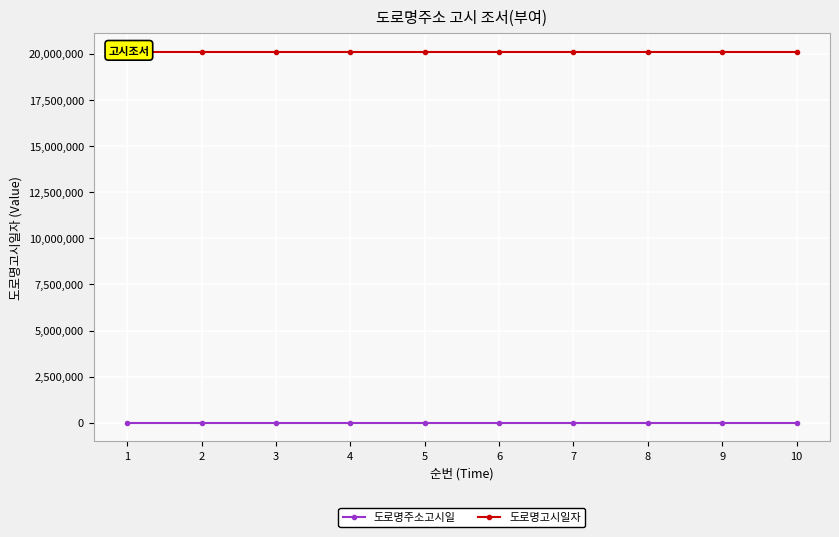

How many series are shown in this chart?

2